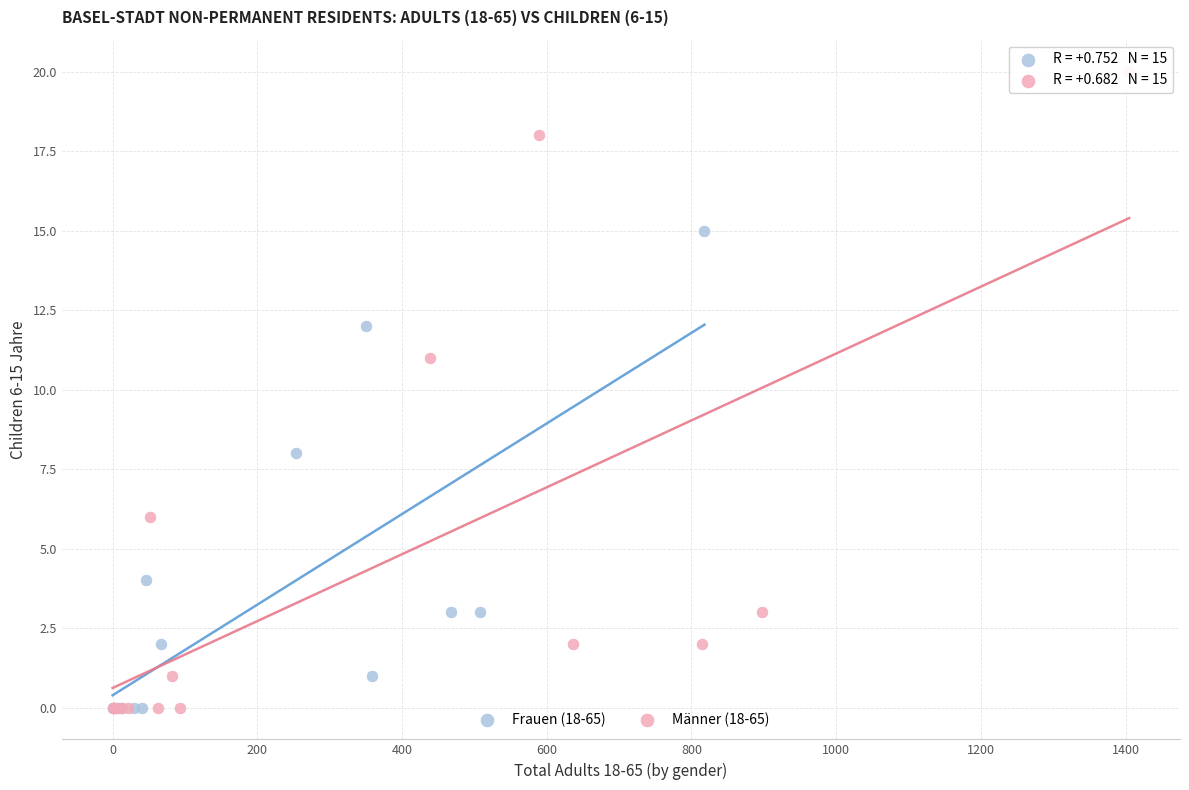

Which series reaches the maximum Y coordinate?

Männer (18-65)